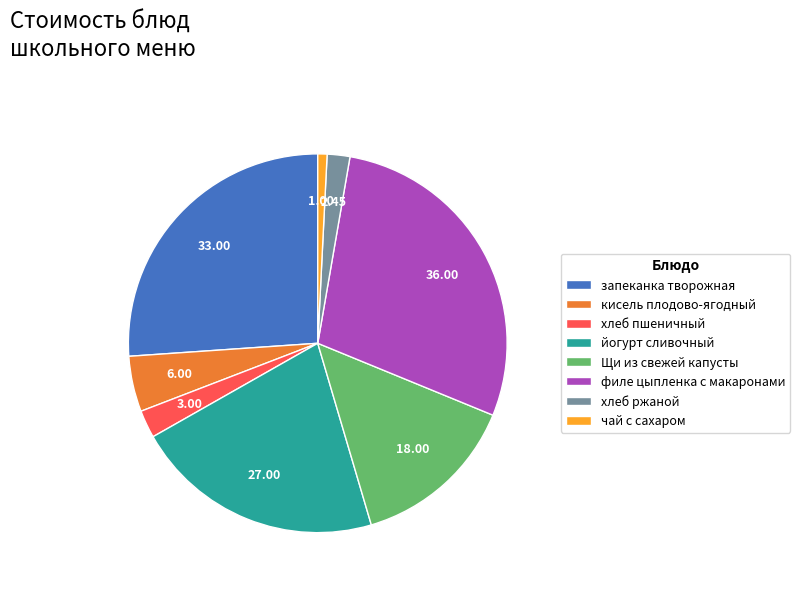

How many slices are in this pie chart?

8